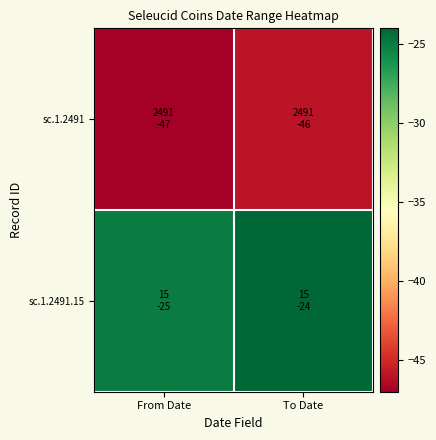

Which has a higher value, From Date or To Date?

To Date